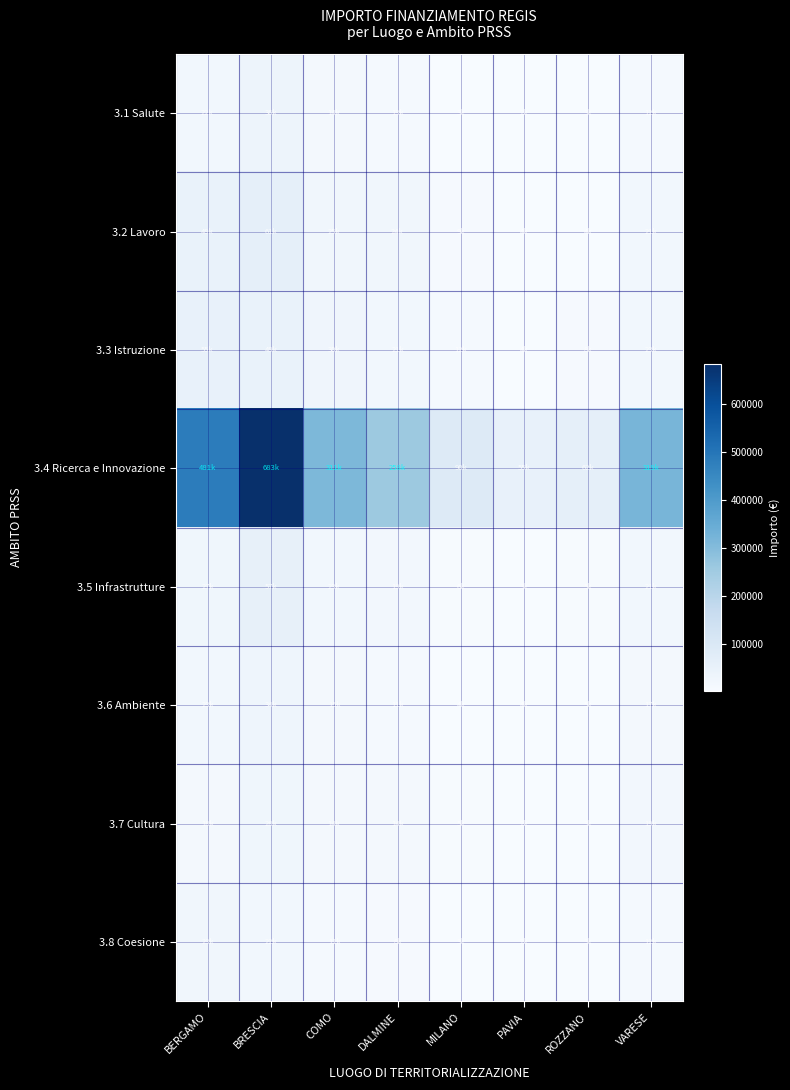

At how many categories does at least one series exceed 373446?

2